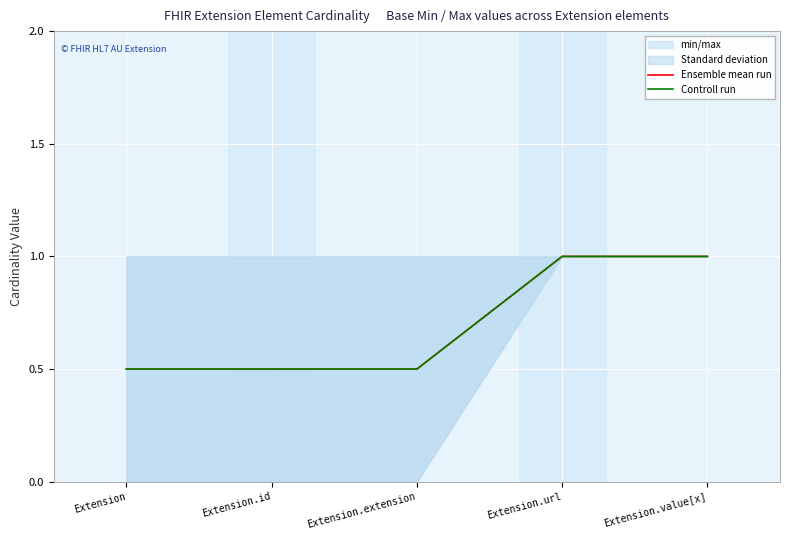

True or false: Ensemble mean run and Controll run cross at least once.

False